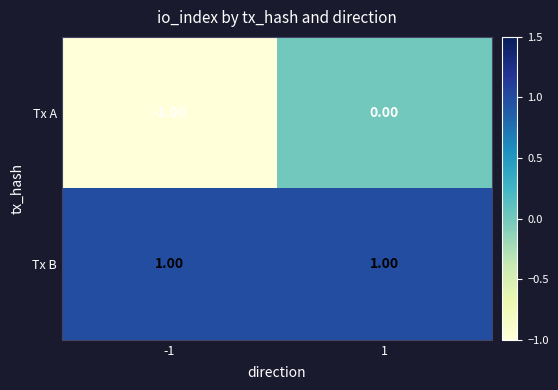

Between -1 and 1, which series saw the biggest shift?

Tx A